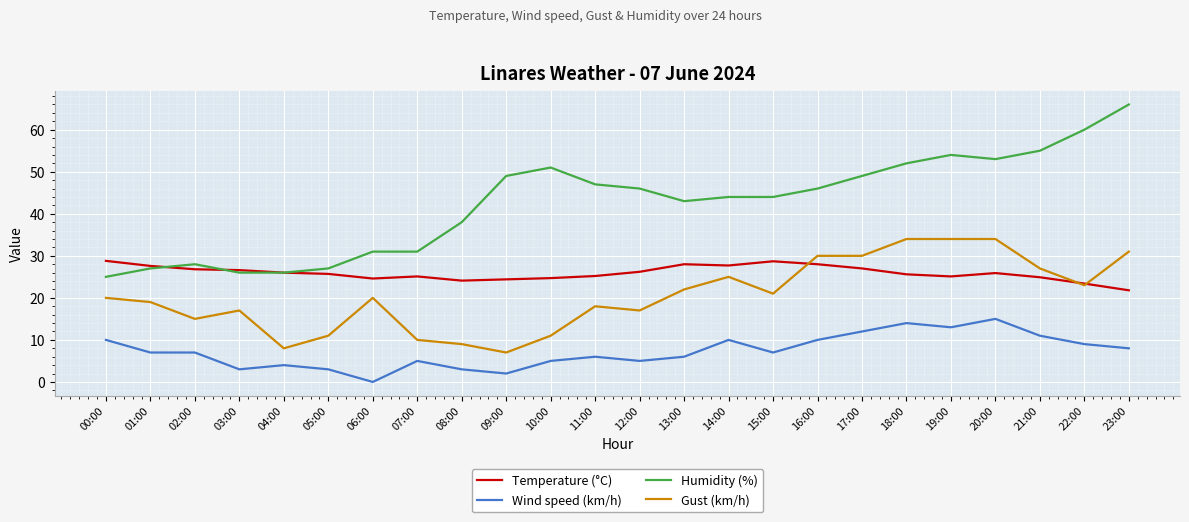

What is the average value of the Gust (km/h) series?

20.5